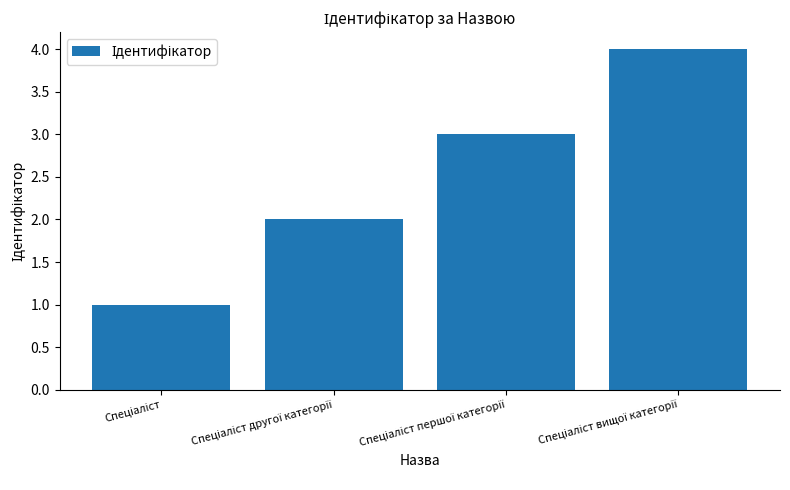

What is the difference between the maximum and minimum values?

3